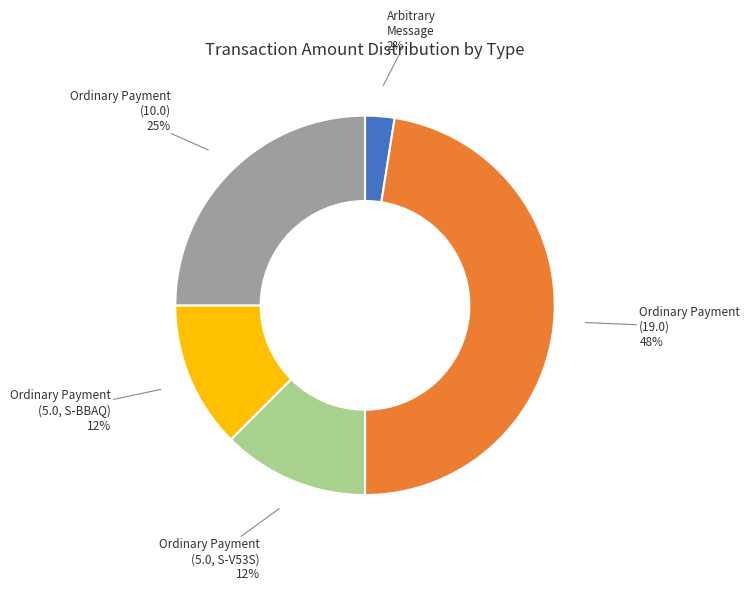

To the nearest percent, what is the average slice percentage?

20%